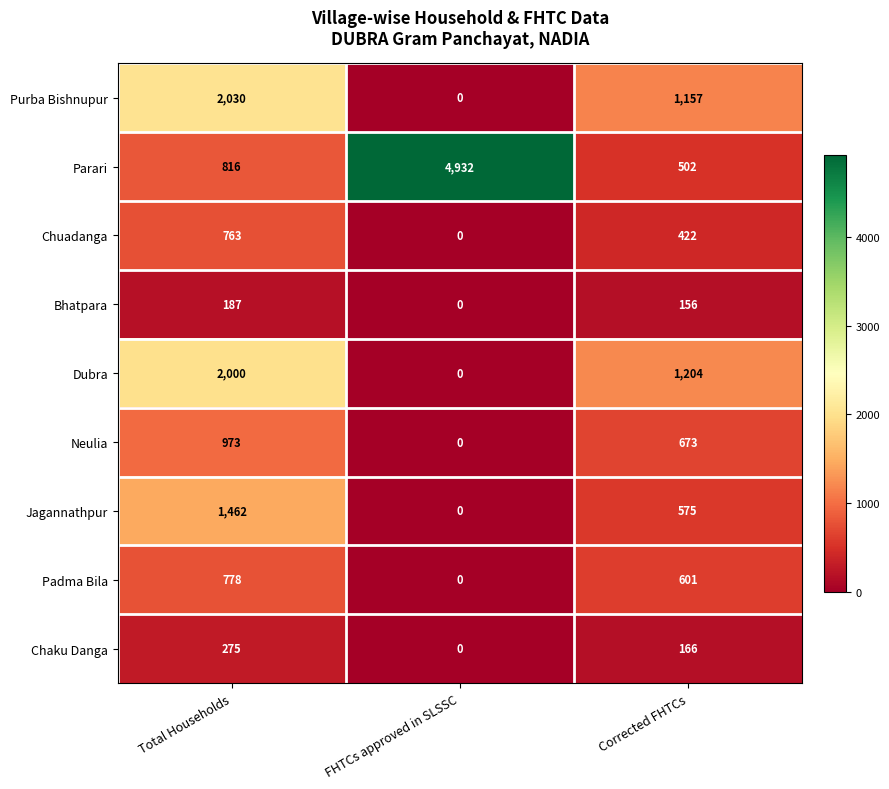

Which series has the largest range (max minus min)?

Parari